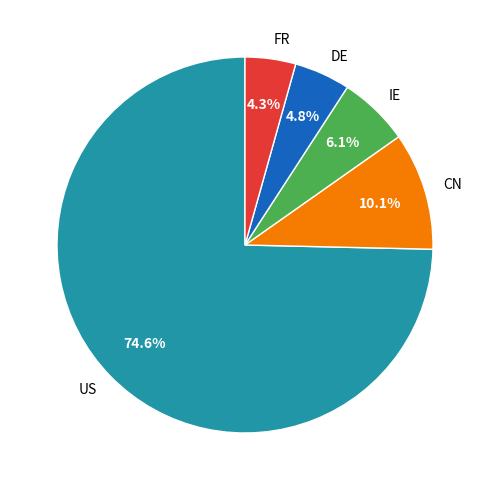

Does US represent more than half of the total?

Yes